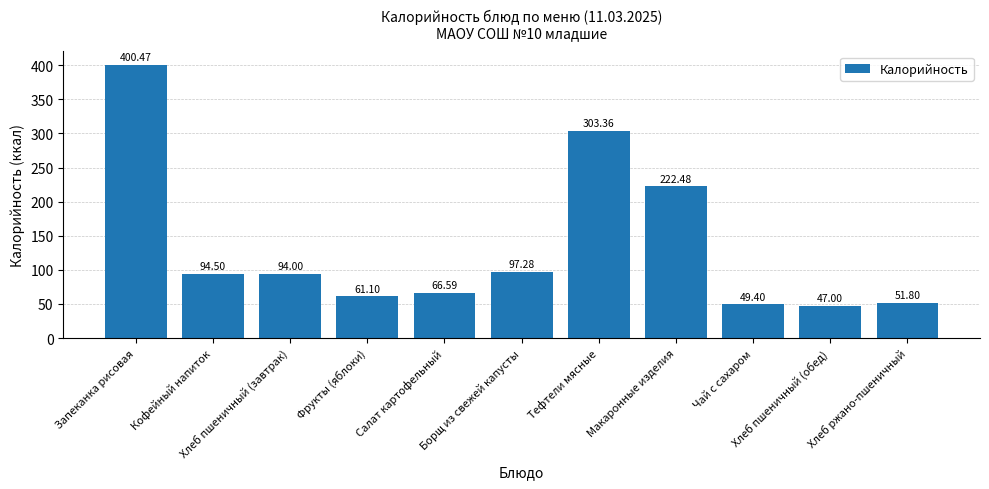

Count the number of data series in this chart.

1